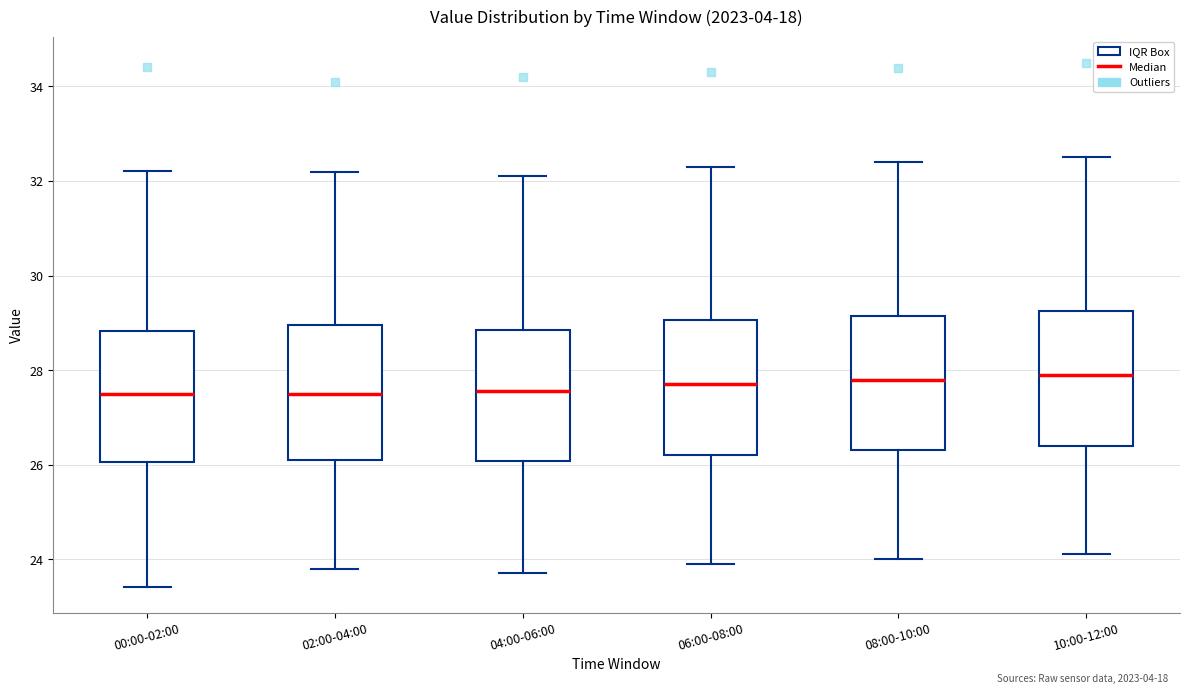

Where is the upper edge of the box for 06:00-08:00 on the y-axis? The values are not printed on the chart, so give them approximately, as read against the axis.

29.0